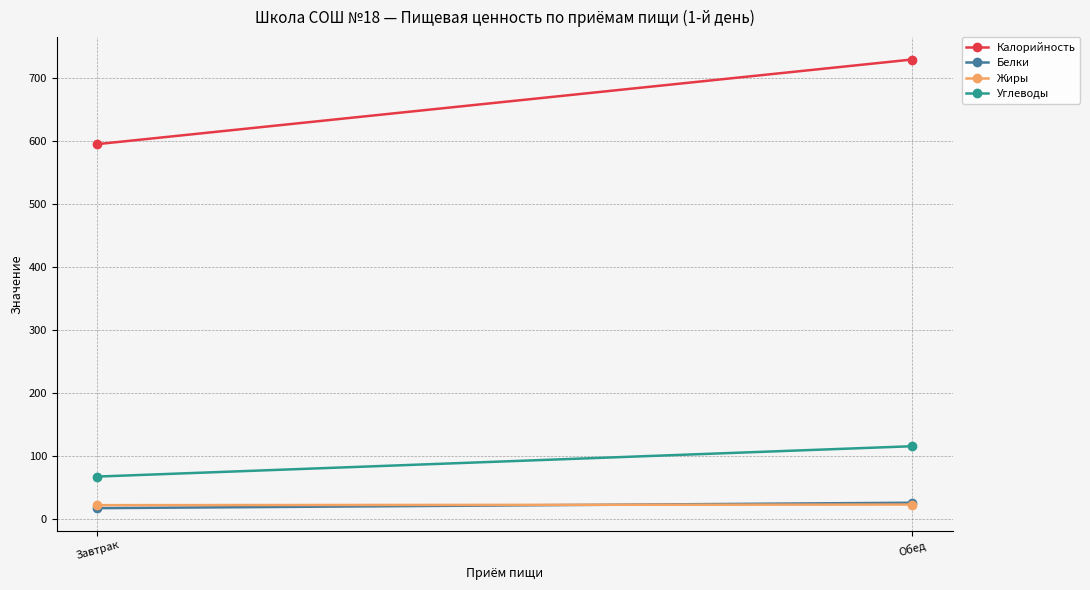

Reading right to left, transcribe all the data shown in this chart.

Калорийность: 728.5	594.3
Белки: 25.3	16.7
Жиры: 22.5	21.5
Углеводы: 115.0	66.9